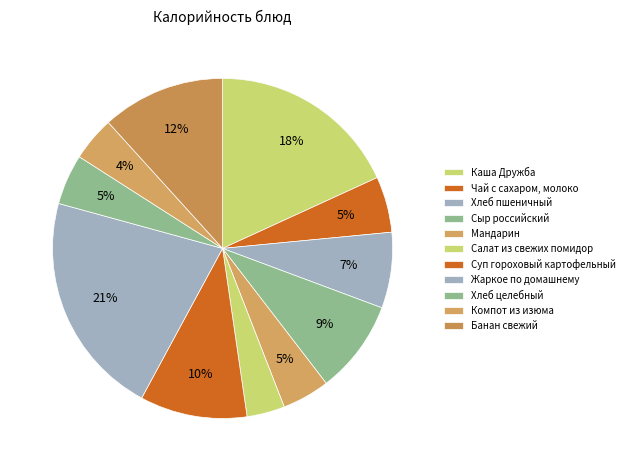

Which slice is the largest?

Жаркое по домашнему